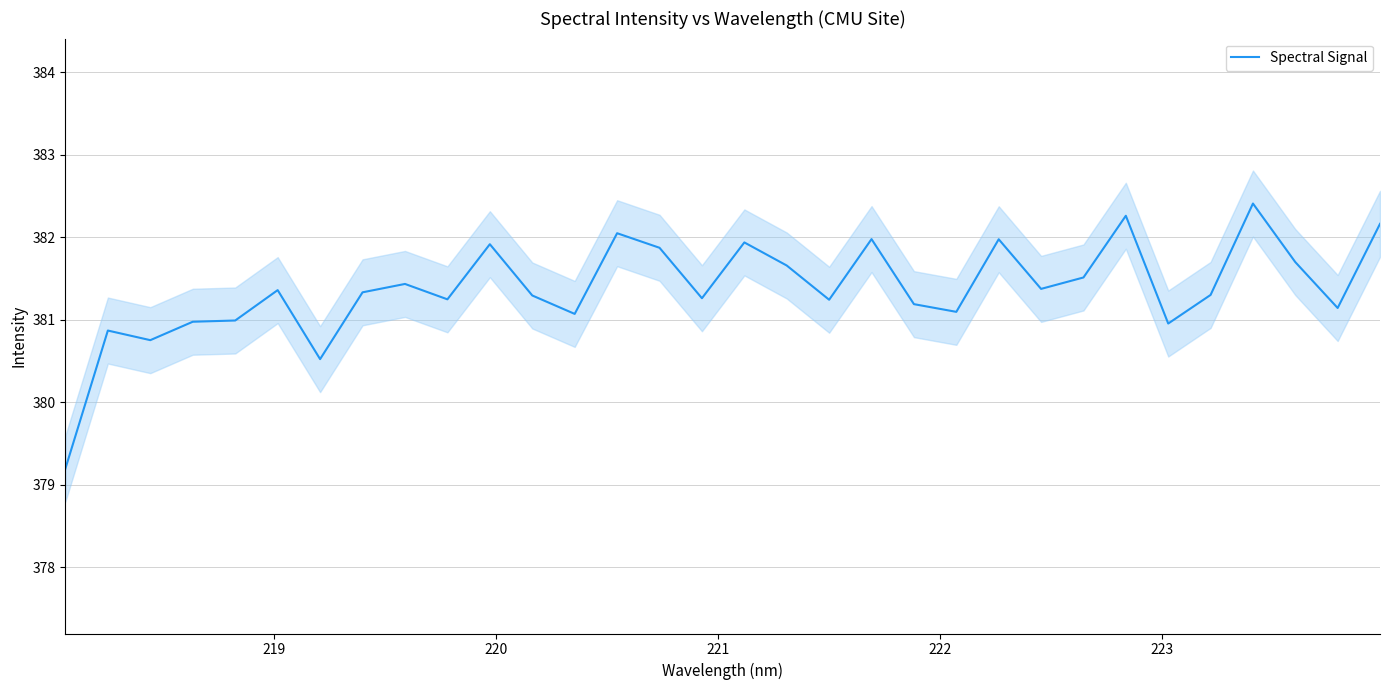

What is the minimum value for Spectral Signal?

379.2